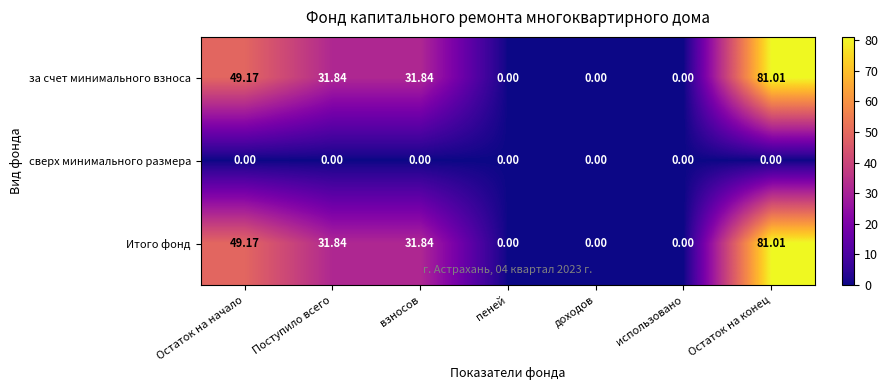

At which category is the sum across all series the highest?

Остаток на конец